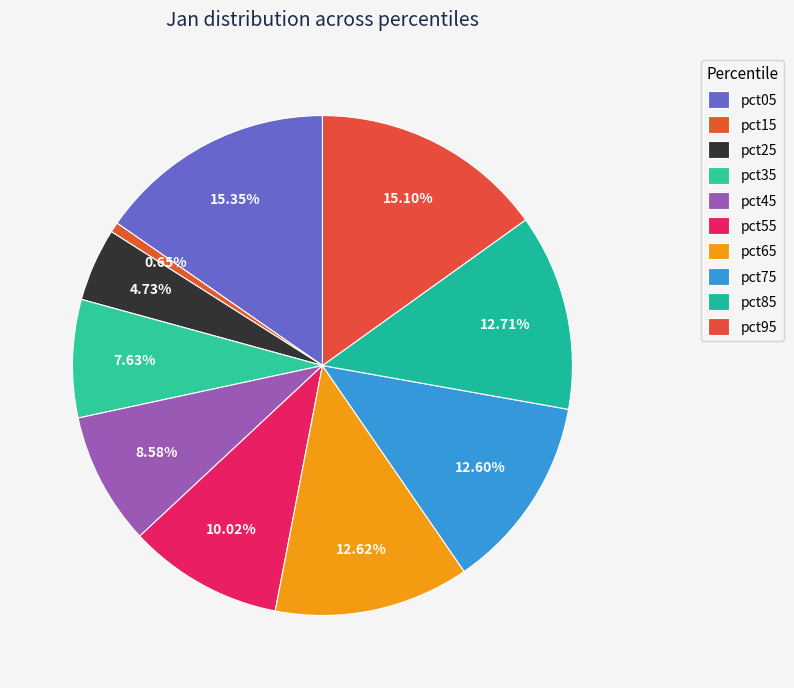

The pct65 slice represents 22% of the pie. True or false?

False